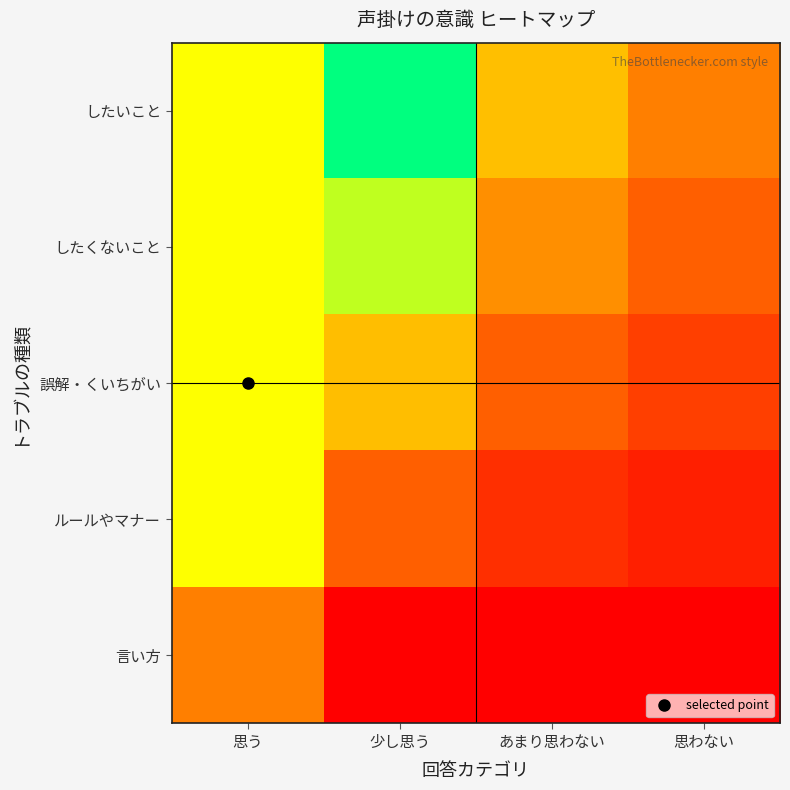

Between 少し思う and 思わない, which series saw the biggest shift?

したいこと